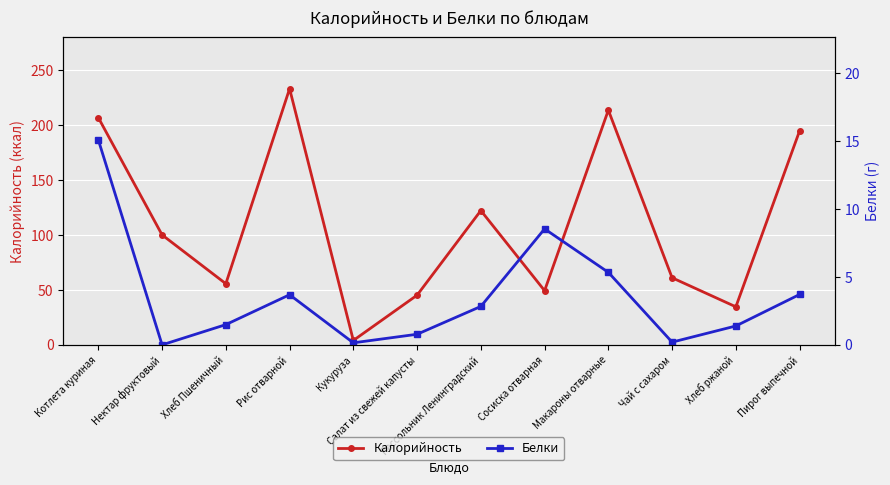

What is the label of the 4th point from the right?

Макароны отварные